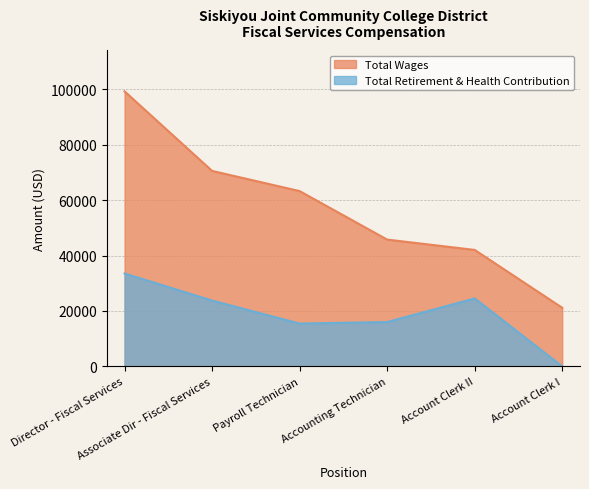

Which series has the largest total across all categories?

Total Wages